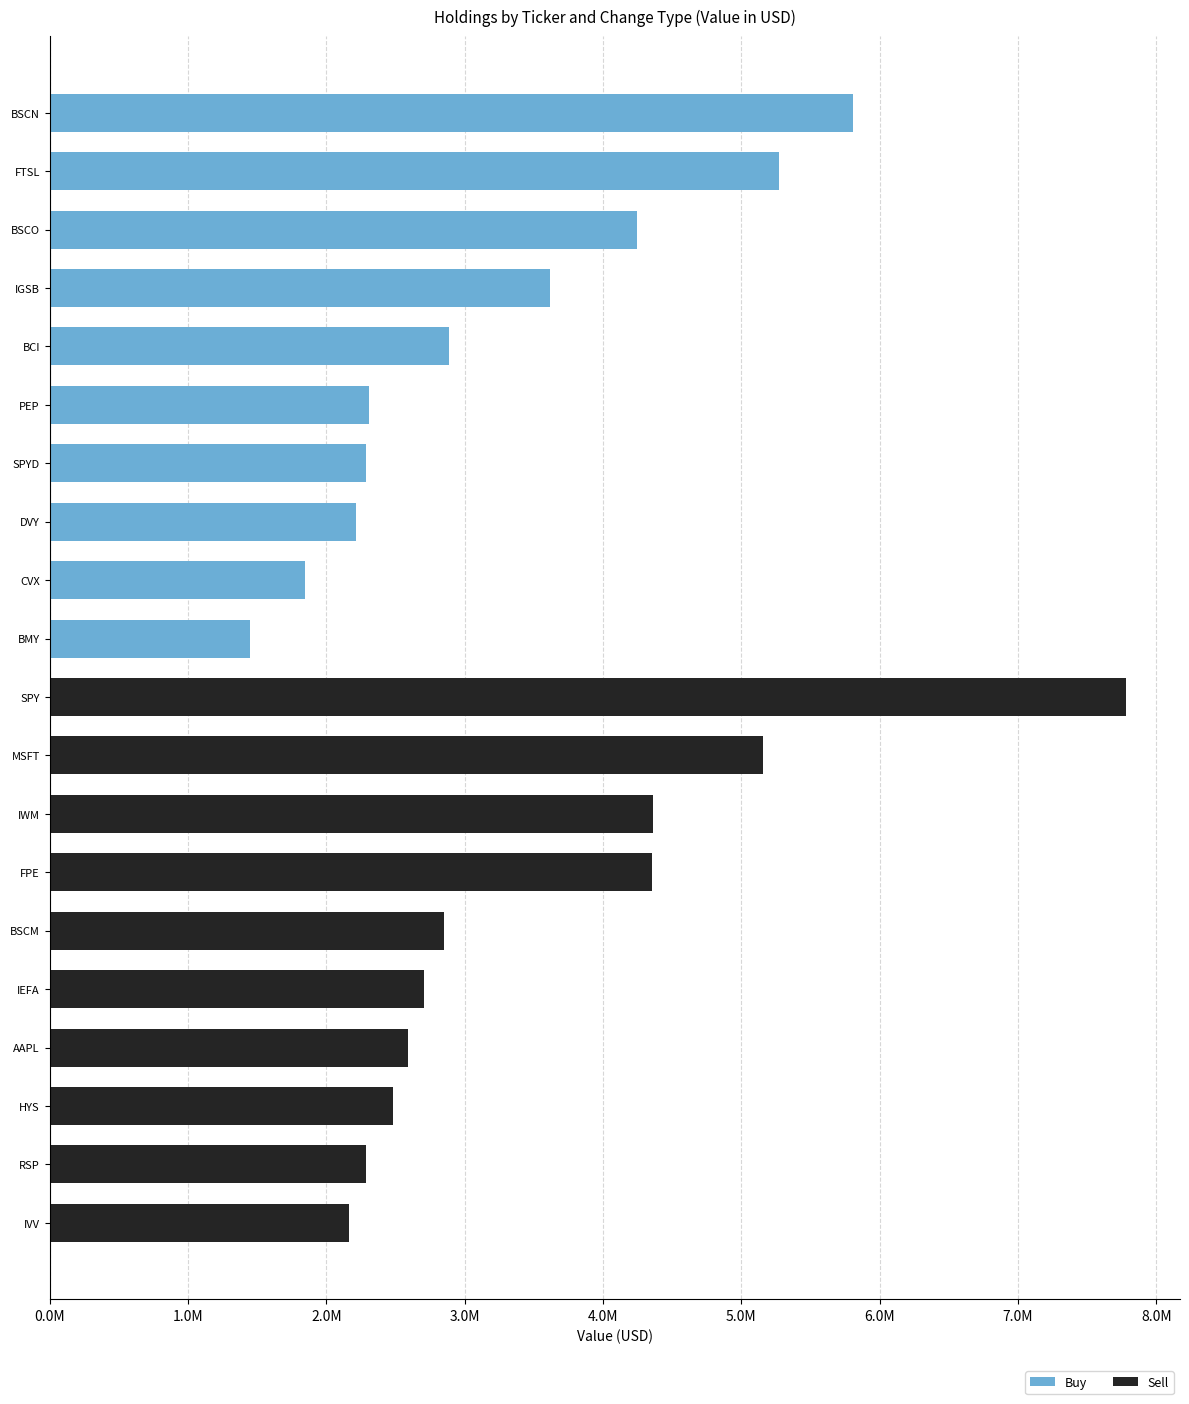

How many data points in Buy are above 1451000?

9